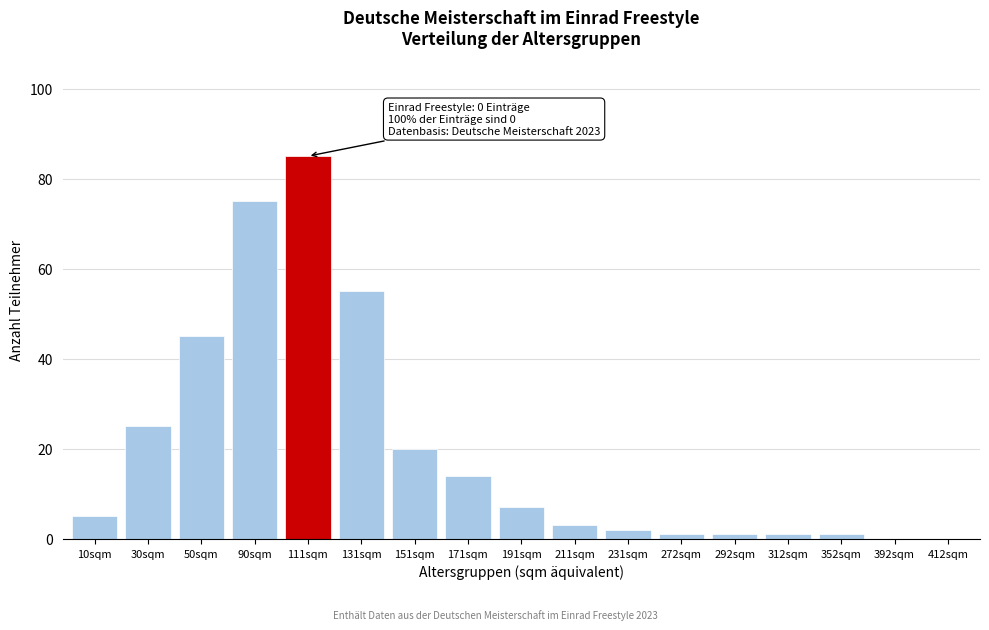

Reading right to left, extract all data points from this chart.

412sqm=0	392sqm=0	352sqm=1	312sqm=1	292sqm=1	272sqm=1	231sqm=2	211sqm=3	191sqm=7	171sqm=14	151sqm=20	131sqm=55	111sqm=85	90sqm=75	50sqm=45	30sqm=25	10sqm=5